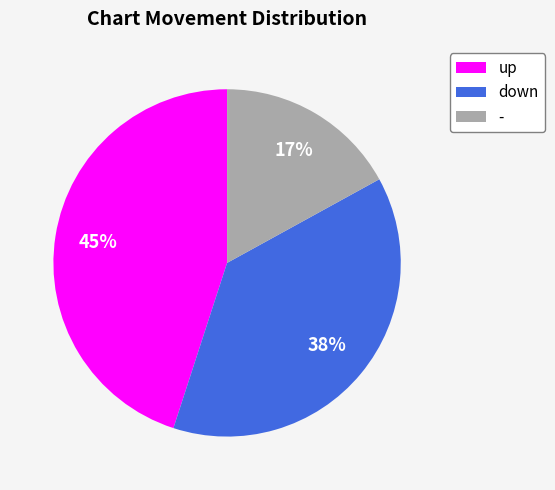

Does any single category account for the majority?

No